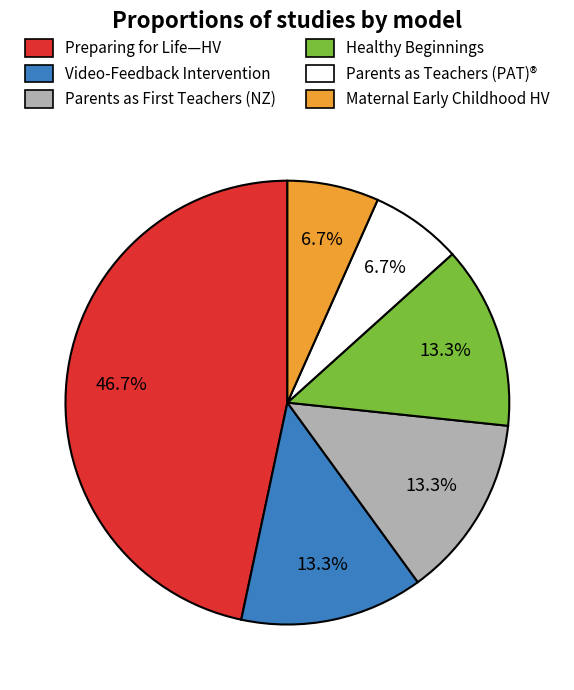

How many slices are in this pie chart?

6